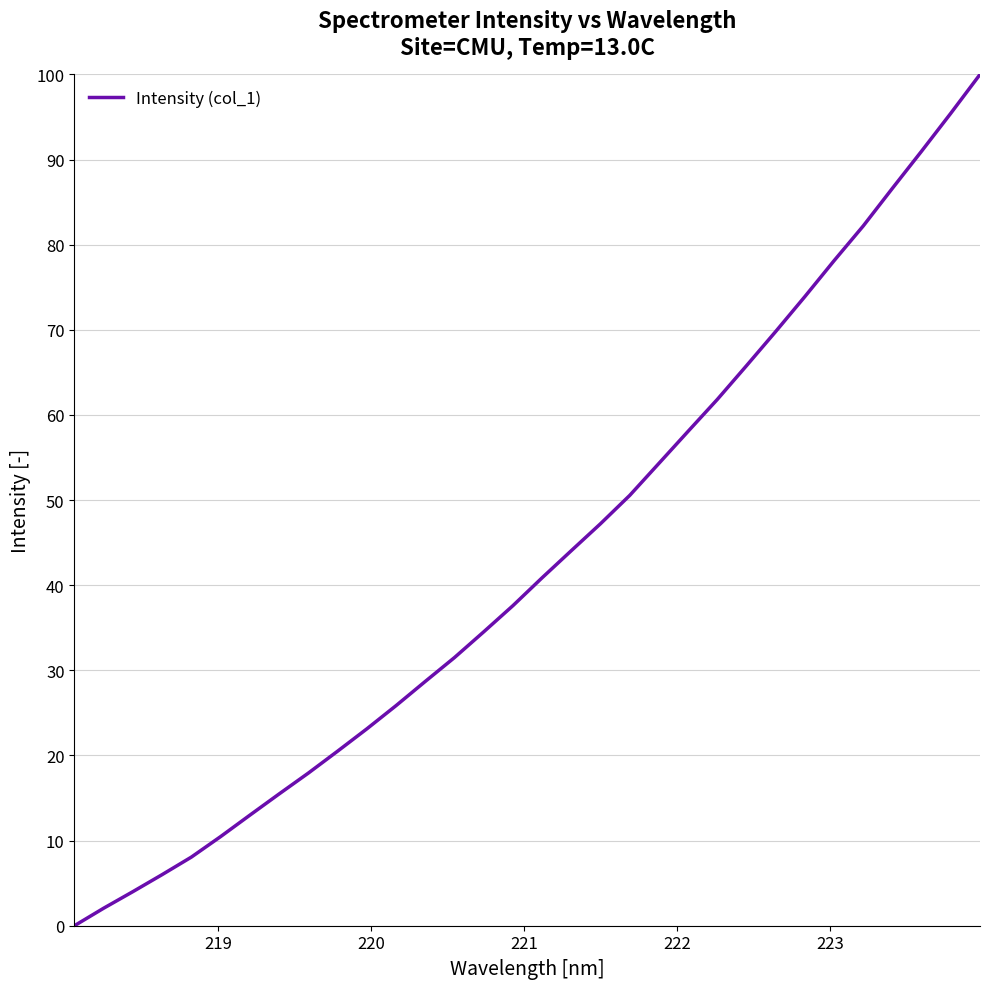

What is the difference between the maximum and minimum values?

100.0